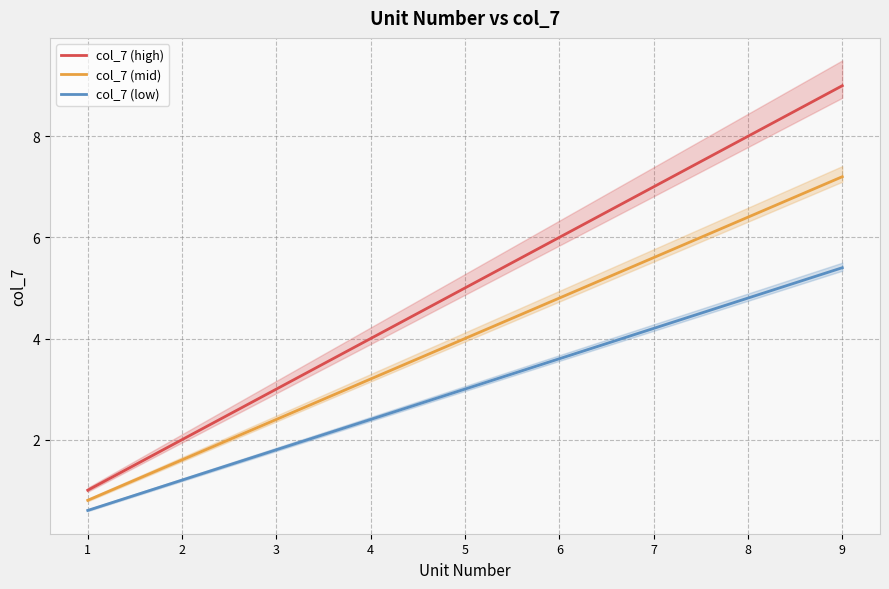

At which label is col_7 (high) closest to 5?

5